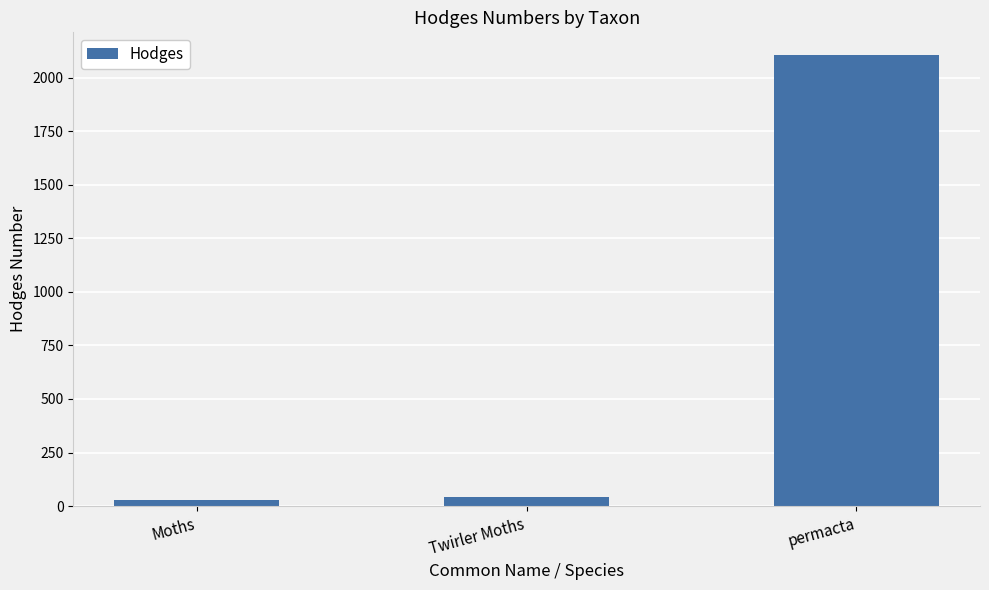

Which category has the highest value across all series?

permacta